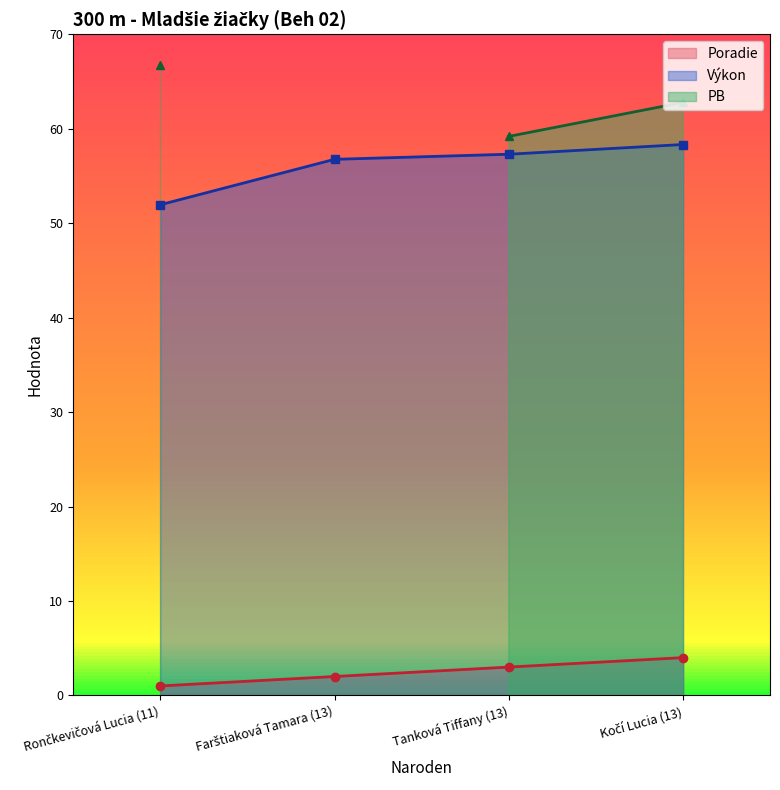

True or false: Poradie and Výkon cross at least once.

False